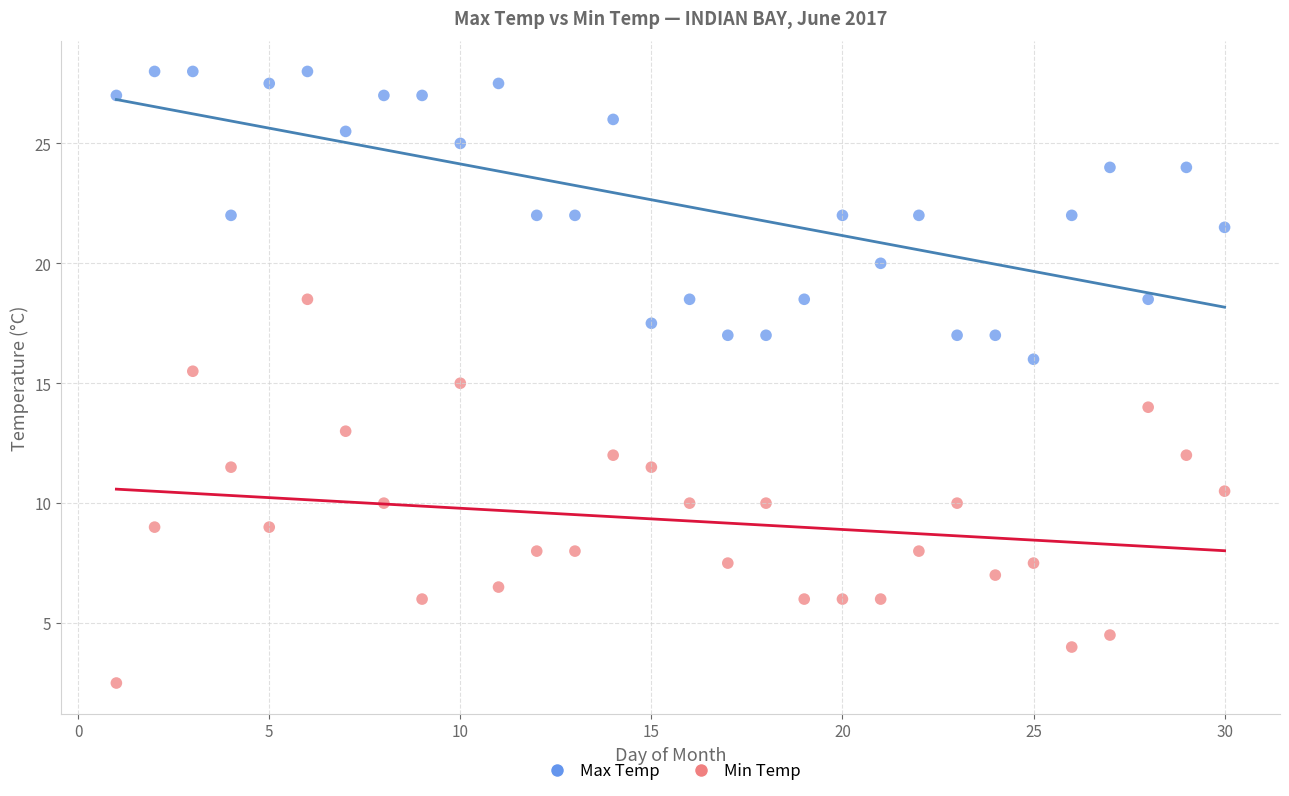

Which series reaches the minimum Y coordinate?

Min Temp